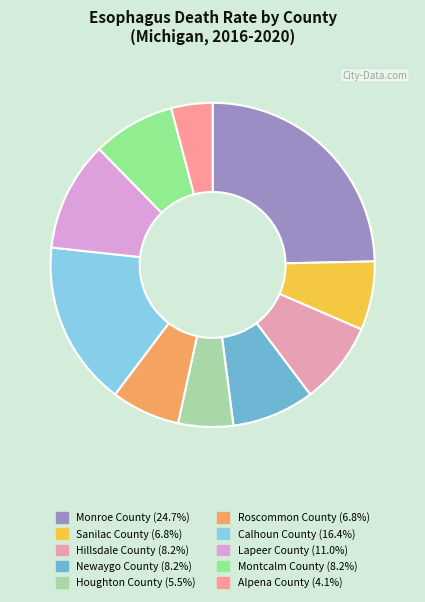

To the nearest percent, what portion does Newaygo County represent?

8%